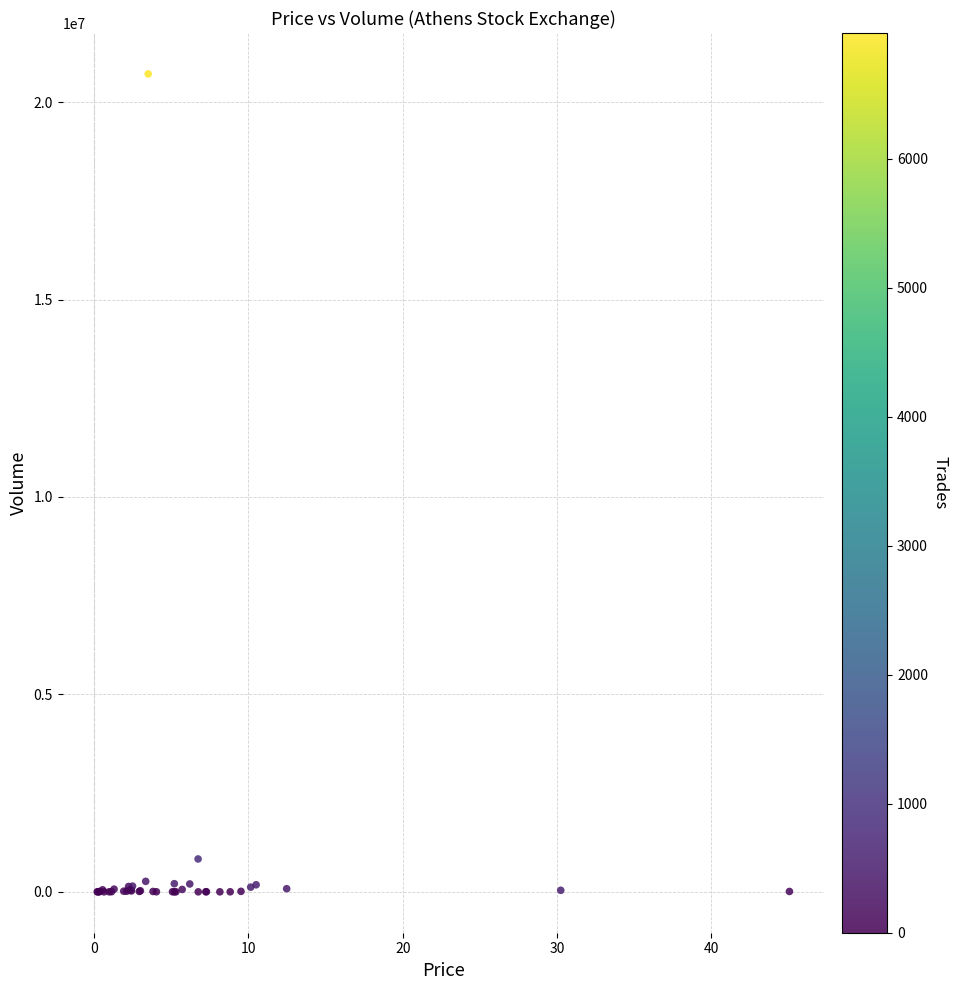

What Y value in the scatter plot is closest to 10357655?

832103